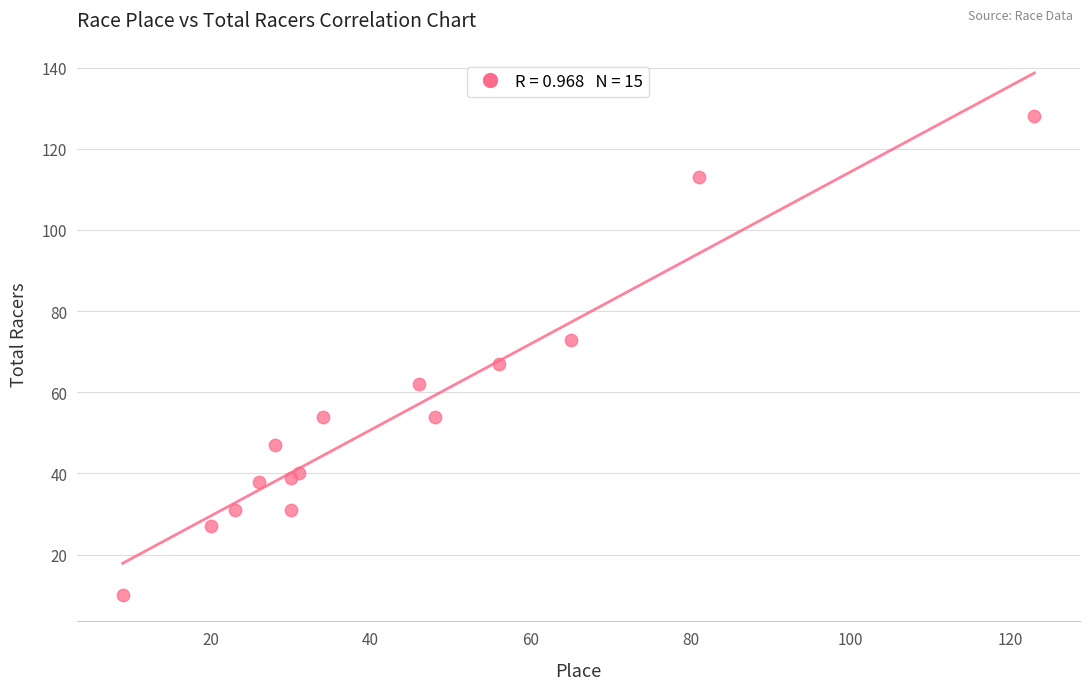

What Y value in the scatter plot is closest to 69?

67